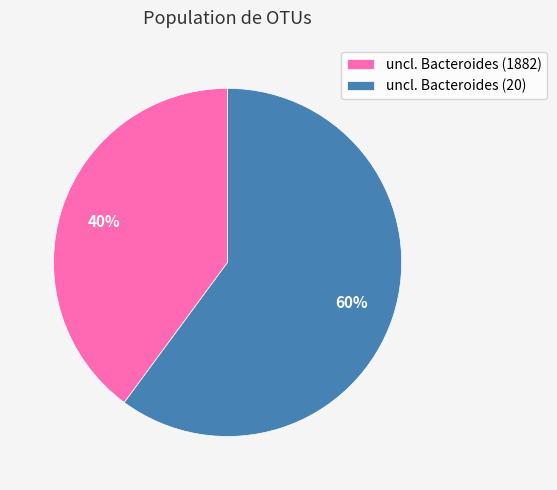

How many segments does this pie chart have?

2